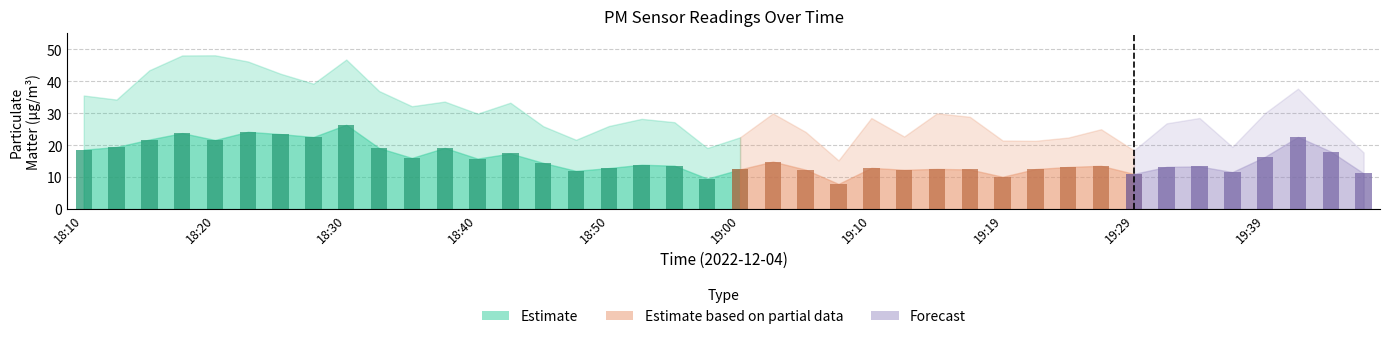

What position from the right is 24?

16